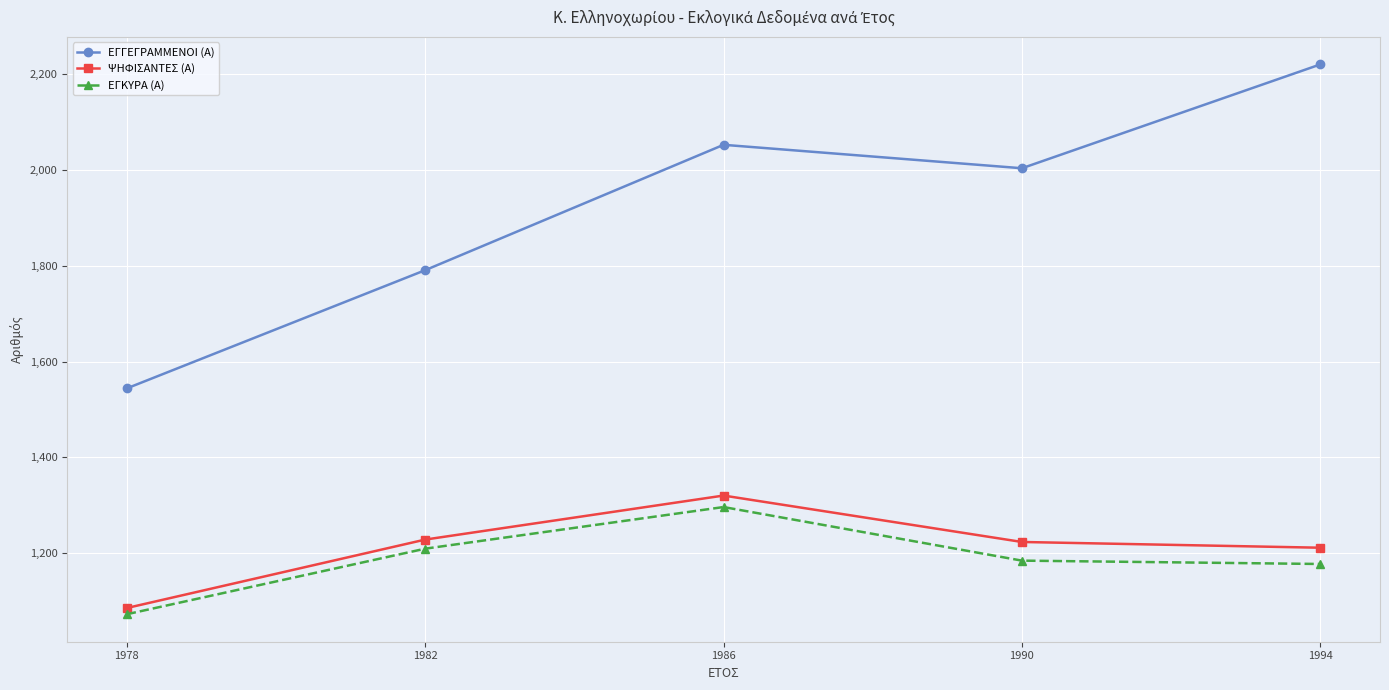

True or false: ΕΓΓΕΓΡΑΜΜΕΝΟΙ (Α) and ΨΗΦΙΣΑΝΤΕΣ (Α) intersect in this chart.

False